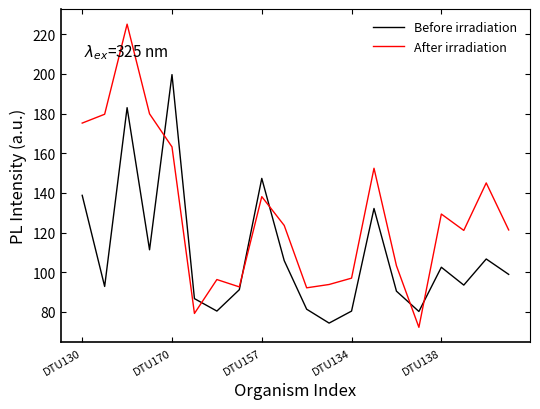

List the series in order of their peak value, highest first.

After irradiation, Before irradiation